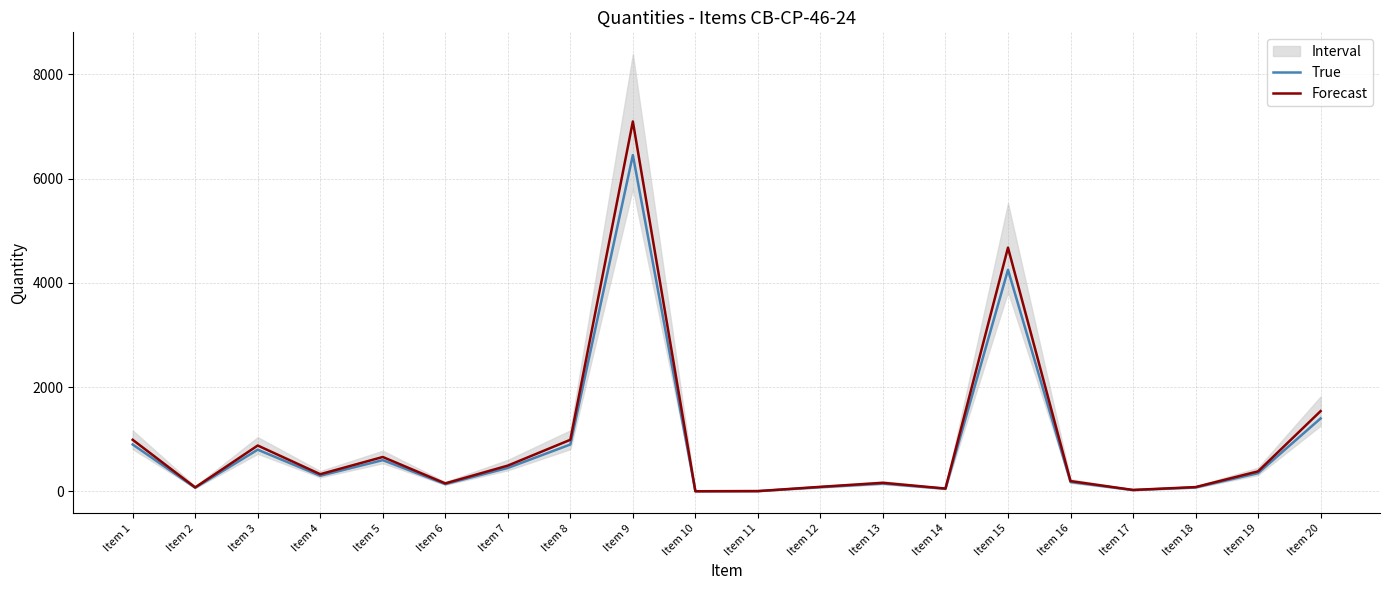

Which series has the widest spread of values?

Forecast